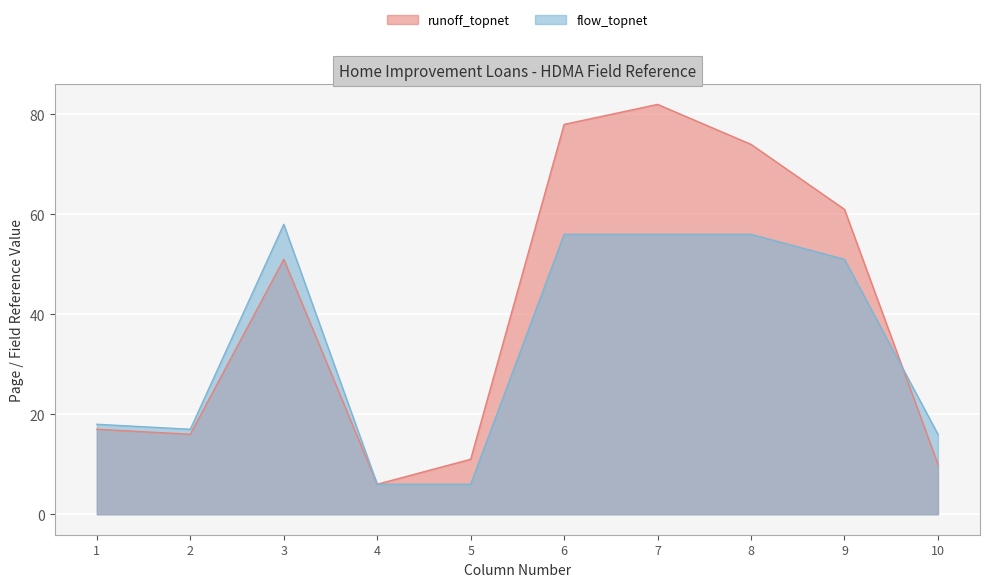

What is the difference between the flow_topnet values at 9 and 1?

33